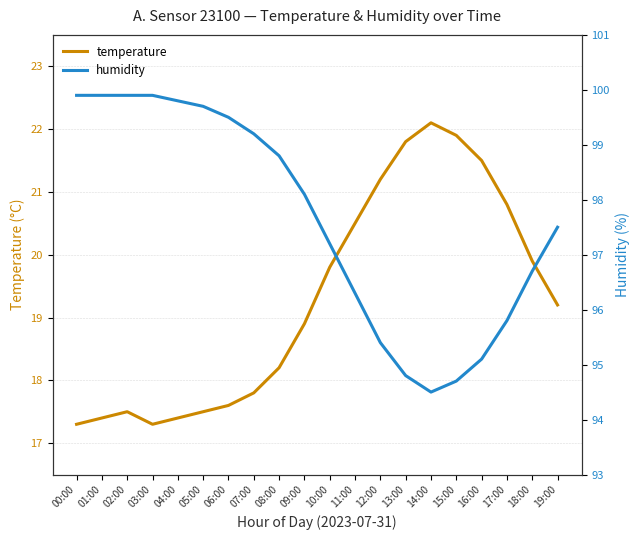

The value of humidity at 11:00 is 152.5. True or false?

False